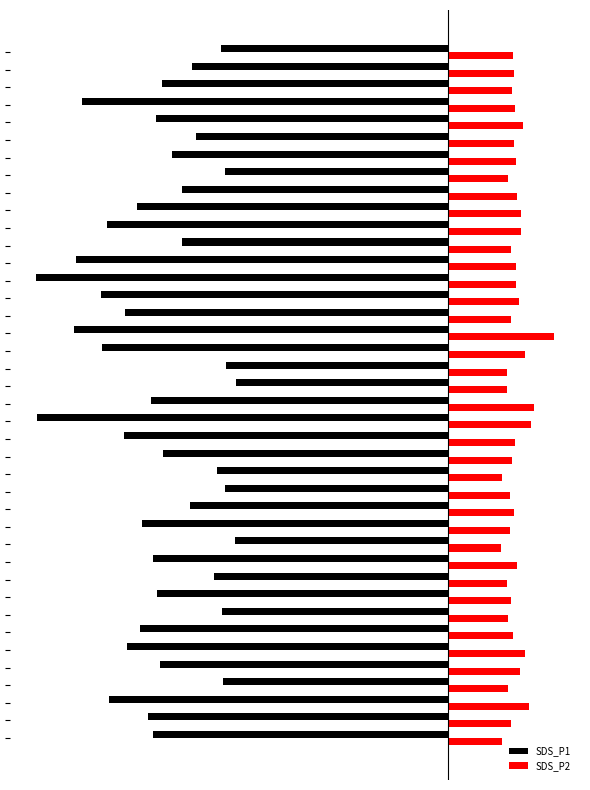

What is the greatest value displayed?

3.7